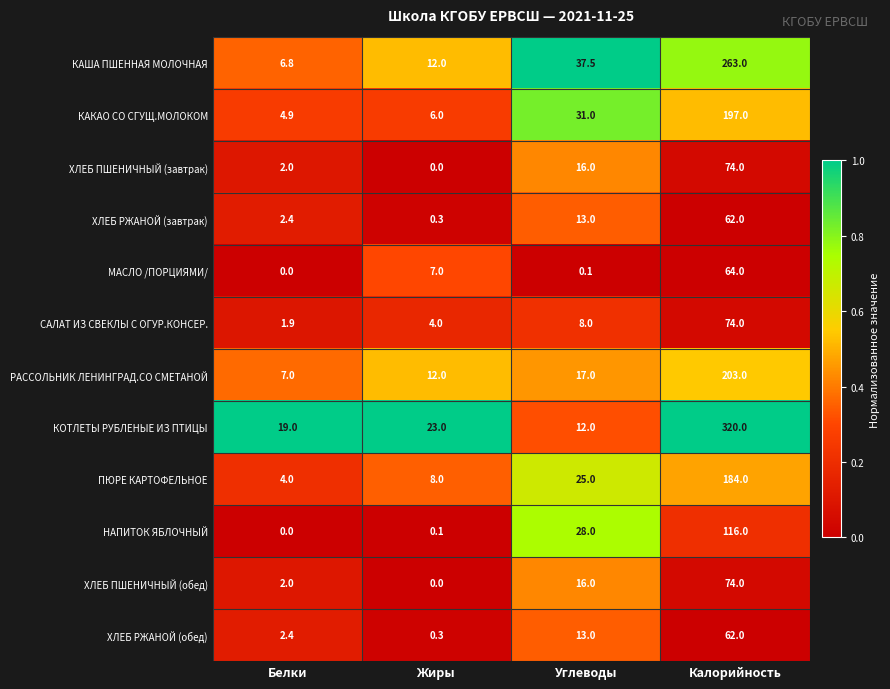

What is the difference between the ХЛЕБ ПШЕНИЧНЫЙ (обед) values at Калорийность and Белки?

72.0